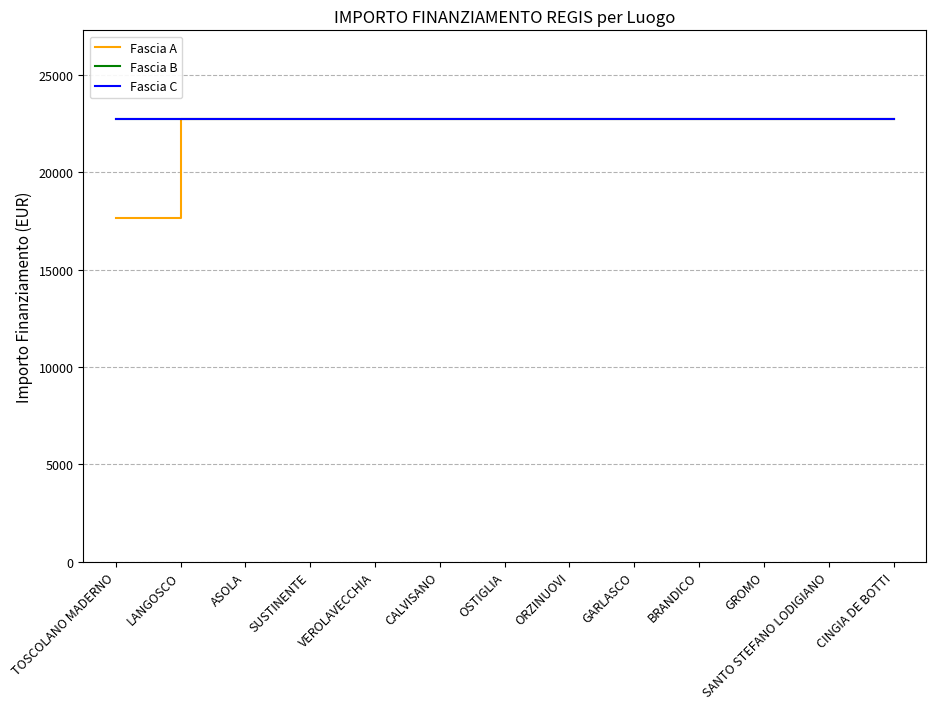

Rank the series at BRANDICO from highest to lowest value.

Fascia A, Fascia B, Fascia C